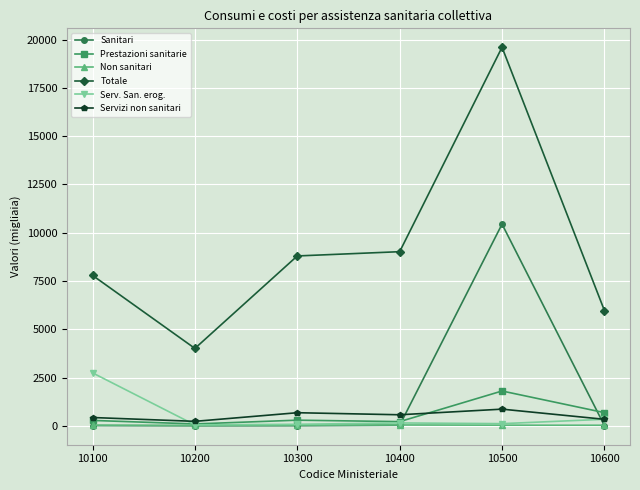

Which series has the largest range (max minus min)?

Totale